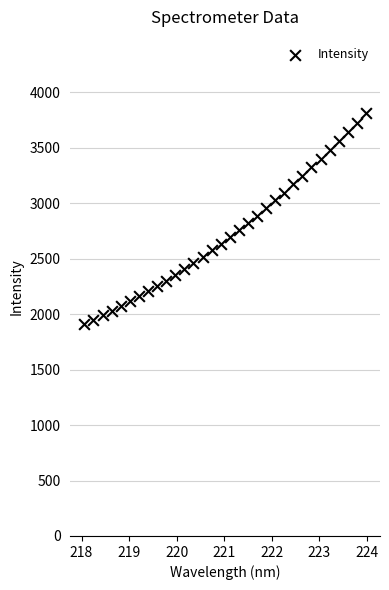

What is the range of Y values (max minus min)?

1901.4